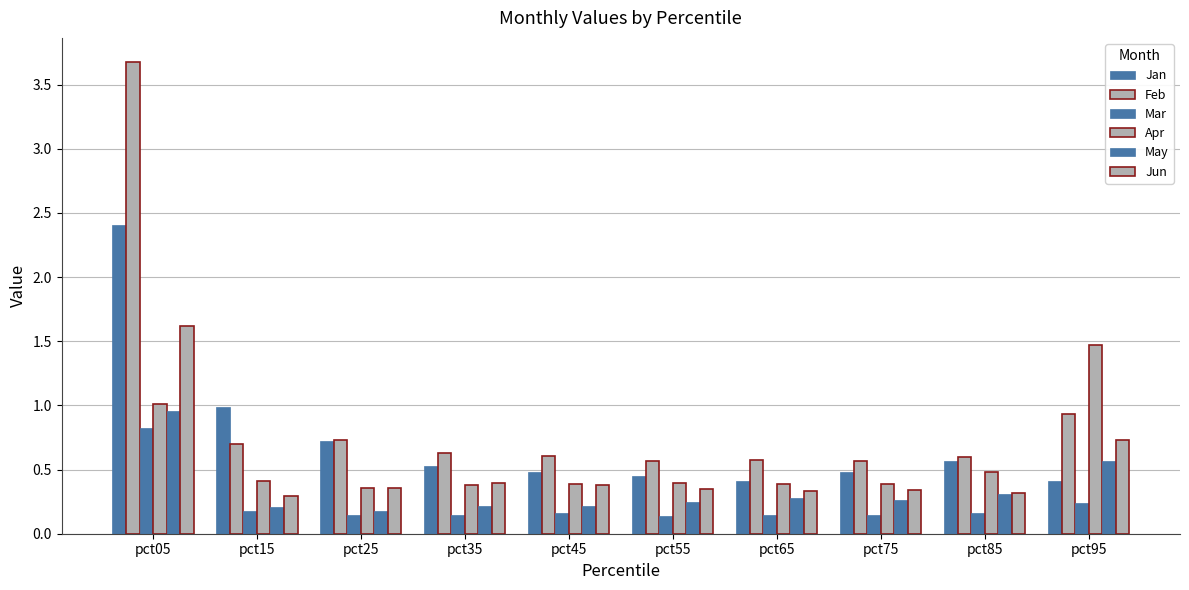

Are the bars grouped side by side (vs. stacked)?

Yes